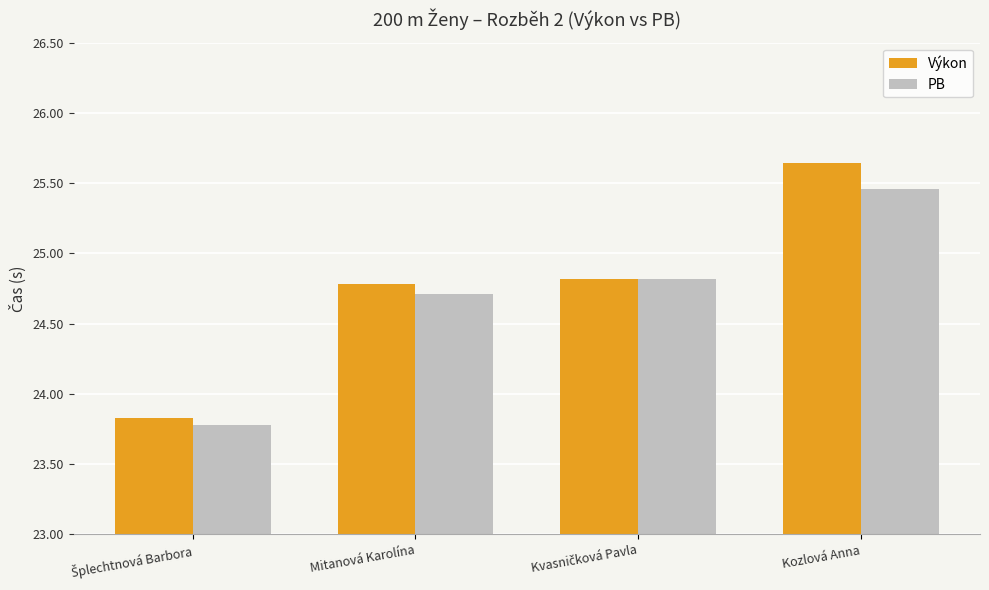

True or false: Výkon has a value of 41.6 at Mitanová Karolína.

False